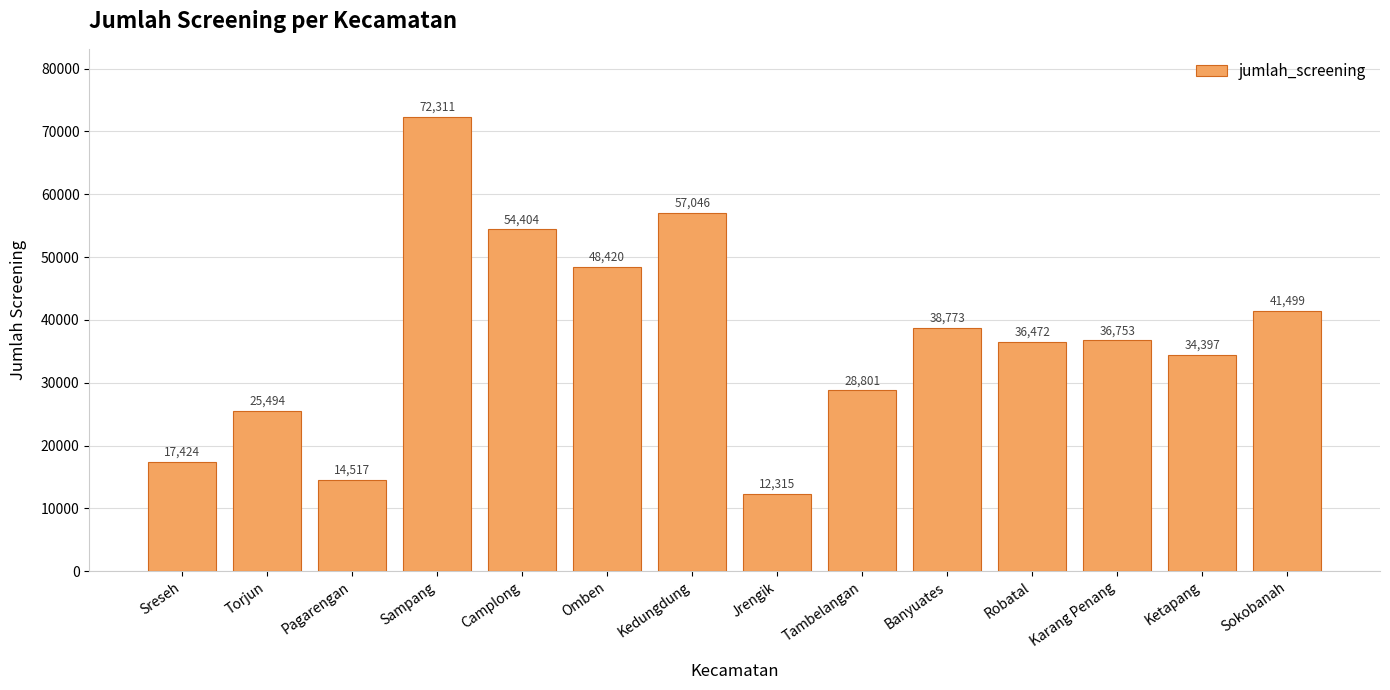

What is the value of the 8th bar from the left?

12315